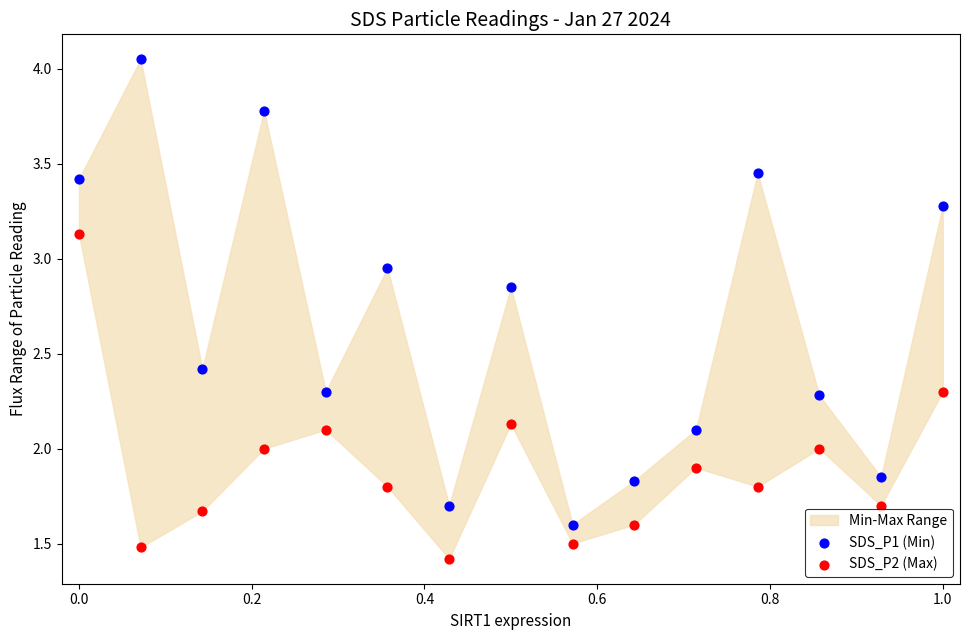

Which series has the largest Y range (max minus min)?

SDS_P1 (Min)